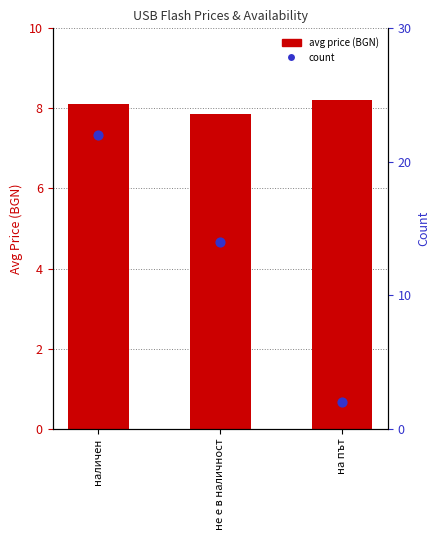

Which series has the largest total across all categories?

count